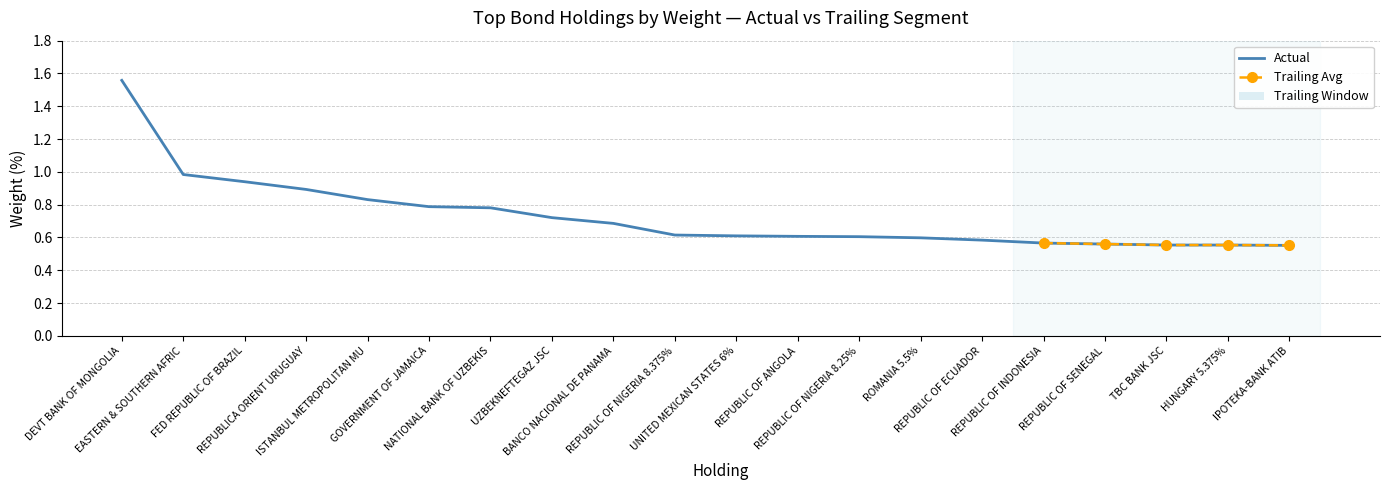

What is the approximate value at GOVERNMENT OF JAMAICA?

0.8